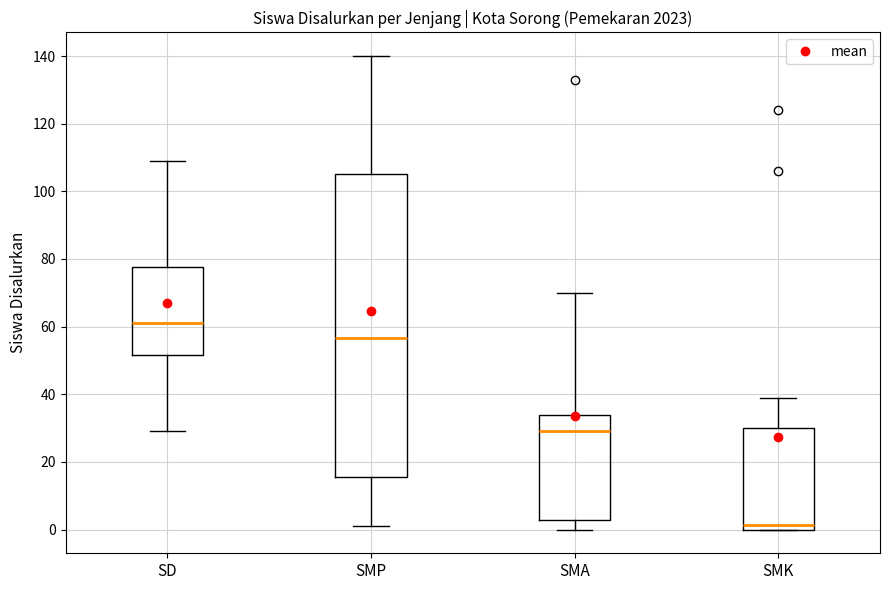

Which box is the tallest, from its lower edge to its upper edge?

SMP